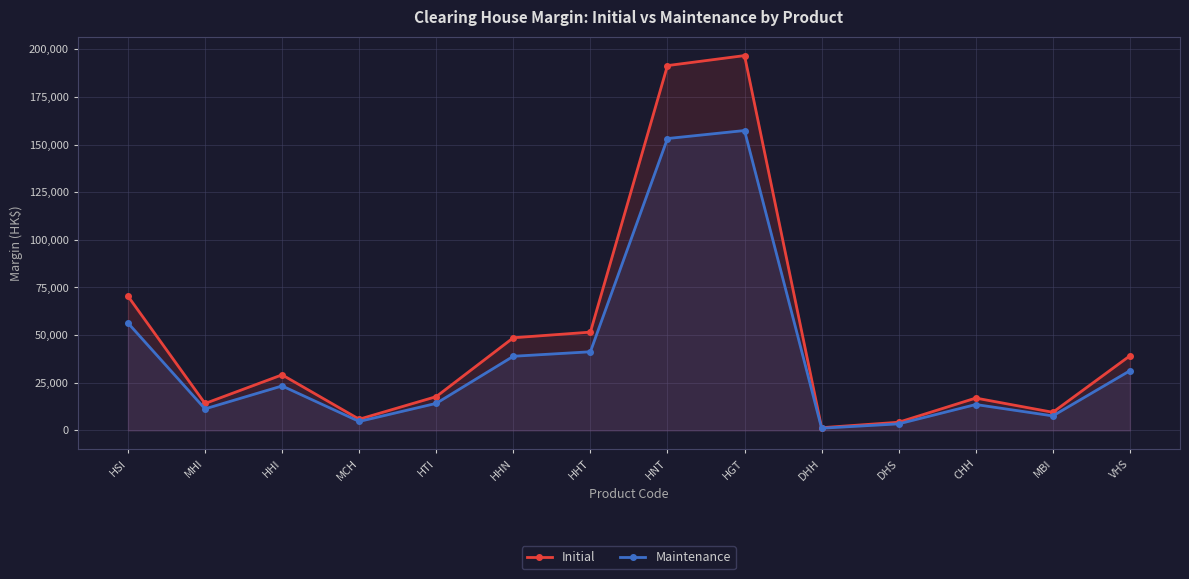

The value of Maintenance at HGT is 157344. True or false?

True